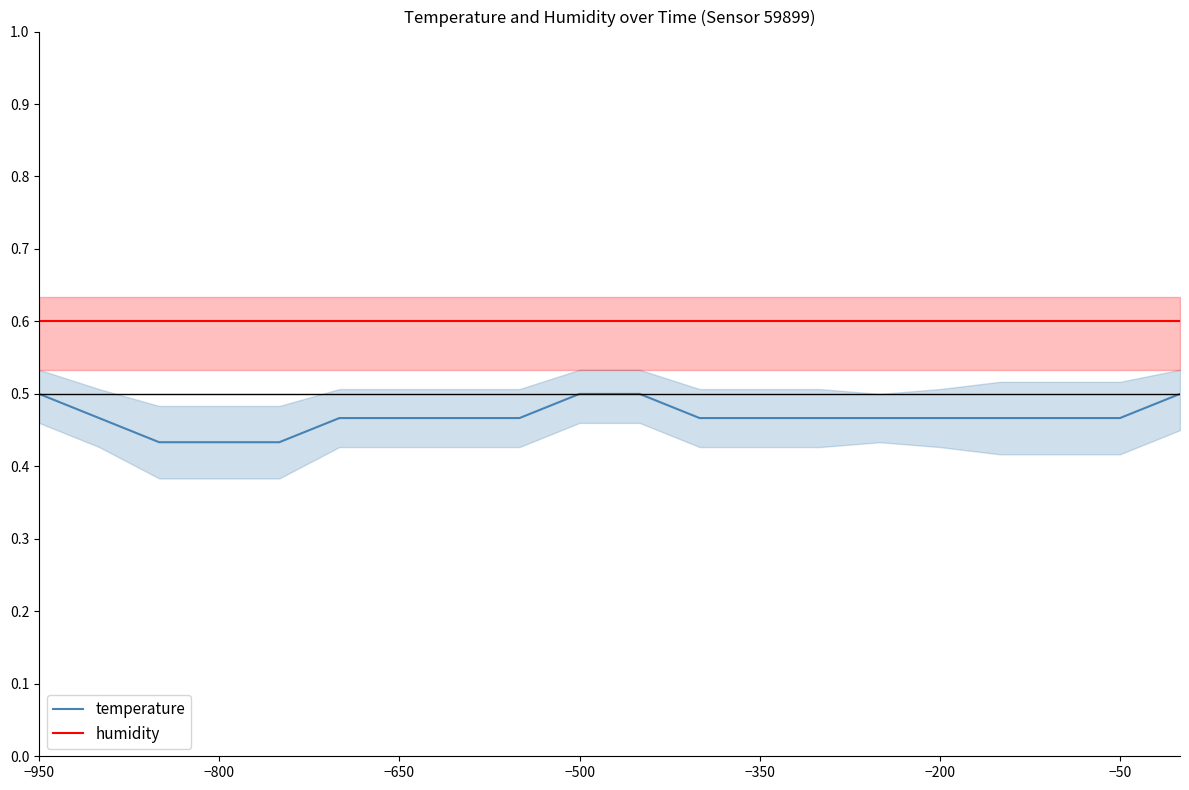

List the series in order of their overall mean, lowest first.

temperature, humidity